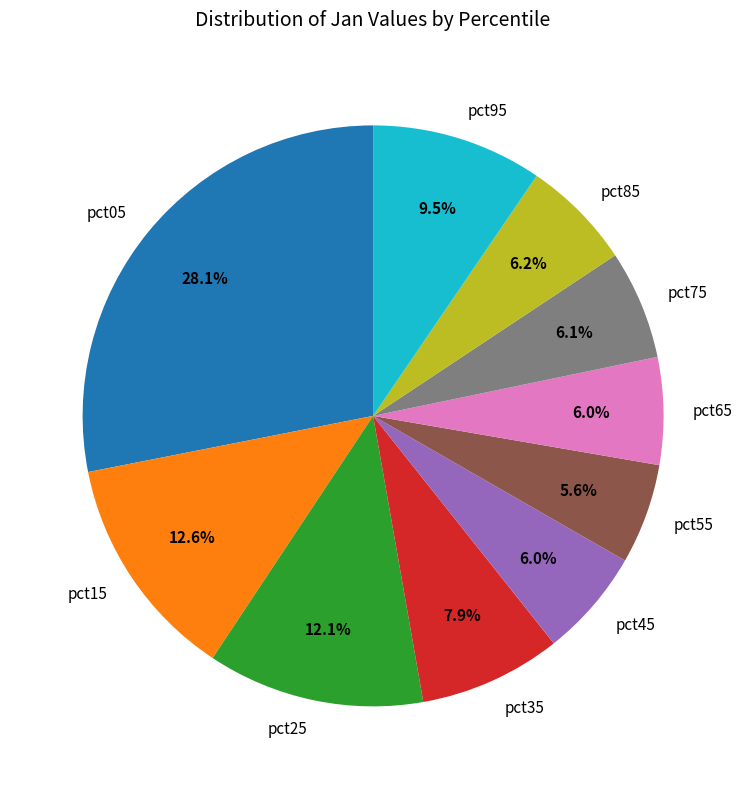

To the nearest percent, what is the difference between the pct85 and pct35 slice percentages?

2%